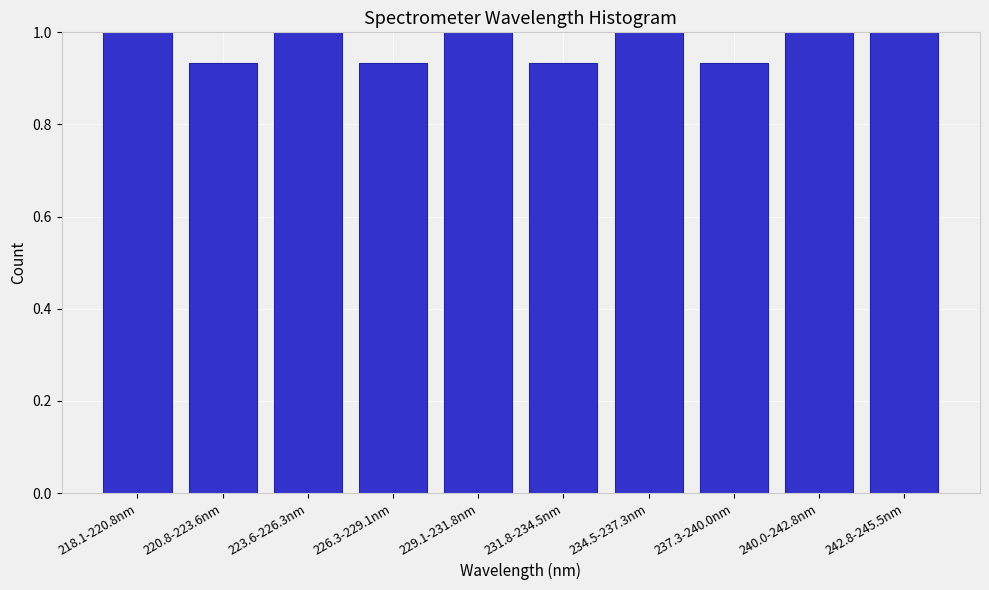

Is it true that the value at 220.8-223.6nm is 0.5?

False